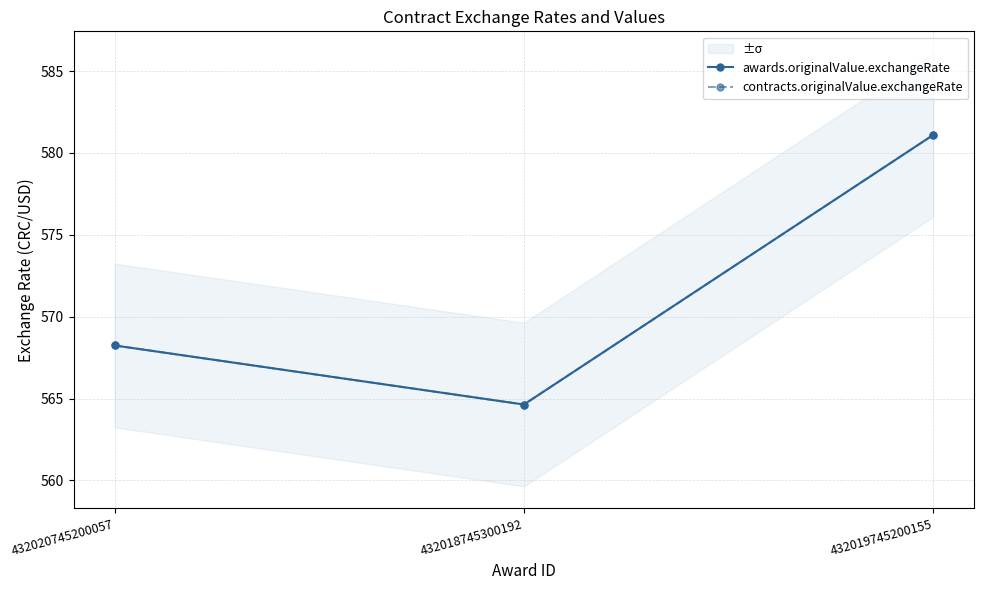

Which series has the largest range (max minus min)?

awards.originalValue.exchangeRate